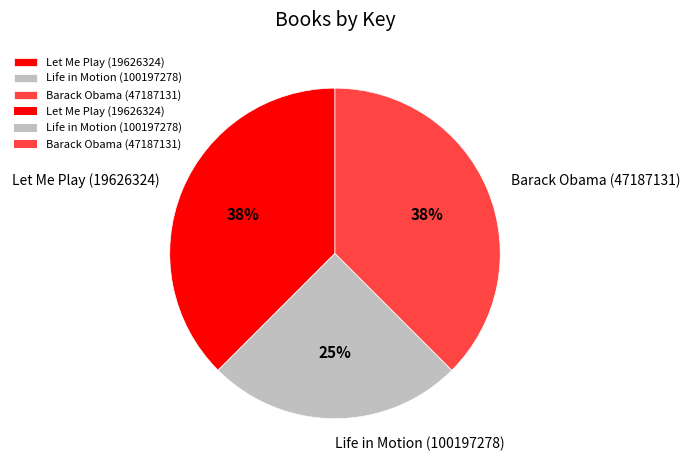

To the nearest percent, what is the average slice percentage?

33%